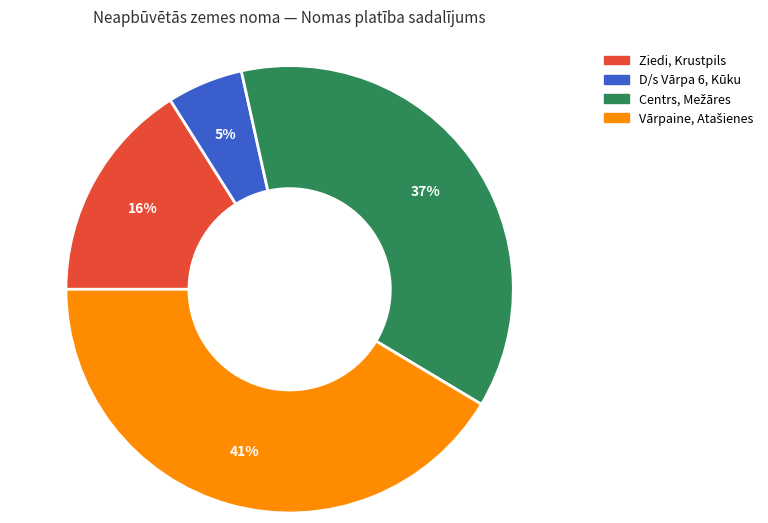

To the nearest percent, what is the average slice percentage?

25%